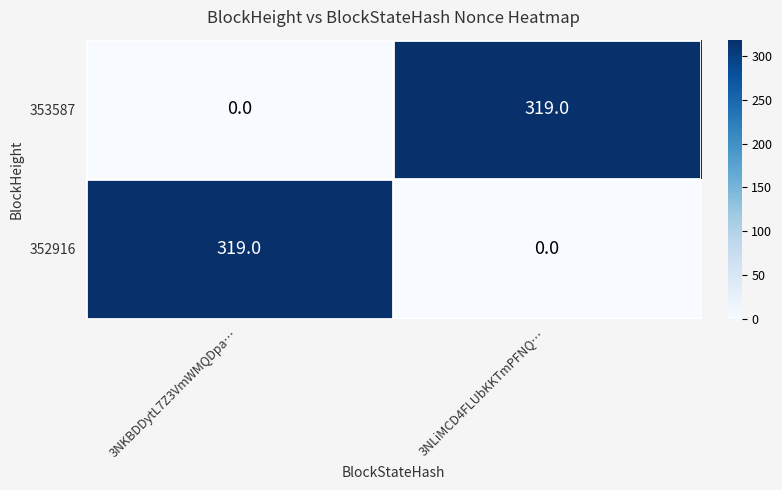

What is the difference between the 352916 values at 3NLiMCD4FLUbKKTmPFNQ… and 3NKBDDytL7Z3VmWMQDpa…?

319